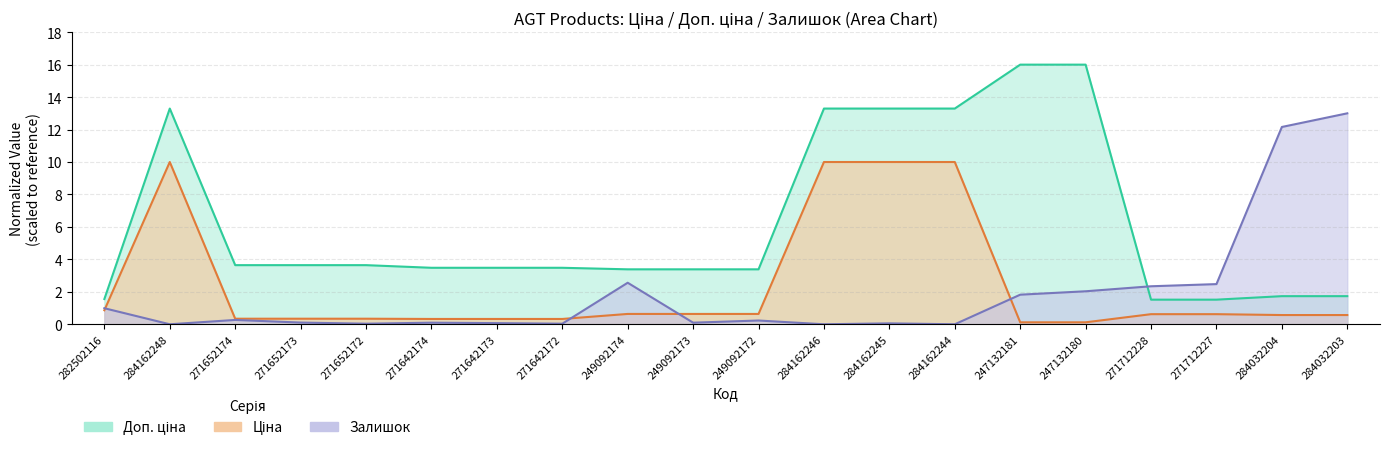

The Залишок series shows -8.6 at 284162244. True or false?

False